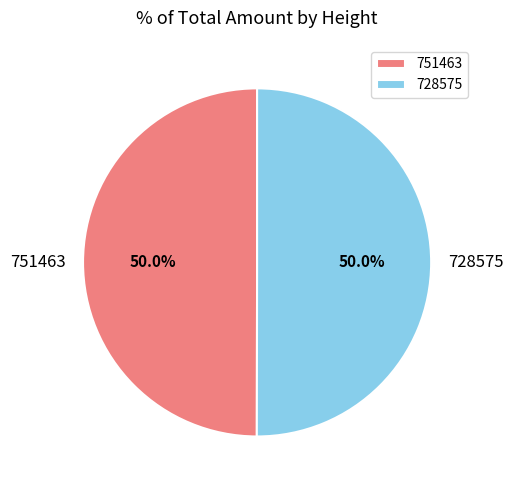

What is the ratio of the value at 728575 to the value at 751463?

1.0